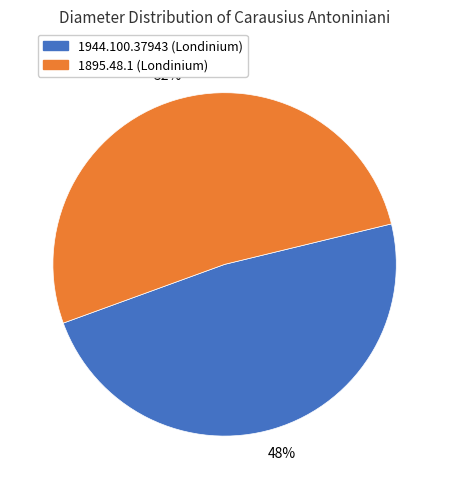

To the nearest percent, what is the average slice percentage?

50%